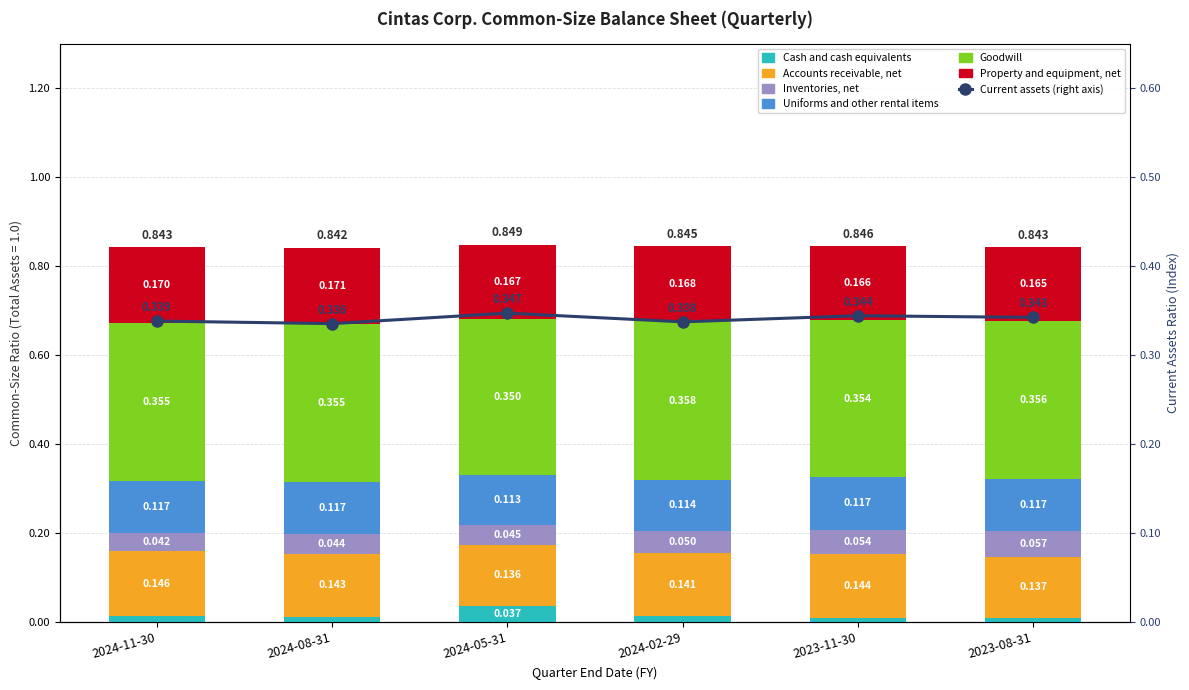

Which series has the largest total across all categories?

Goodwill